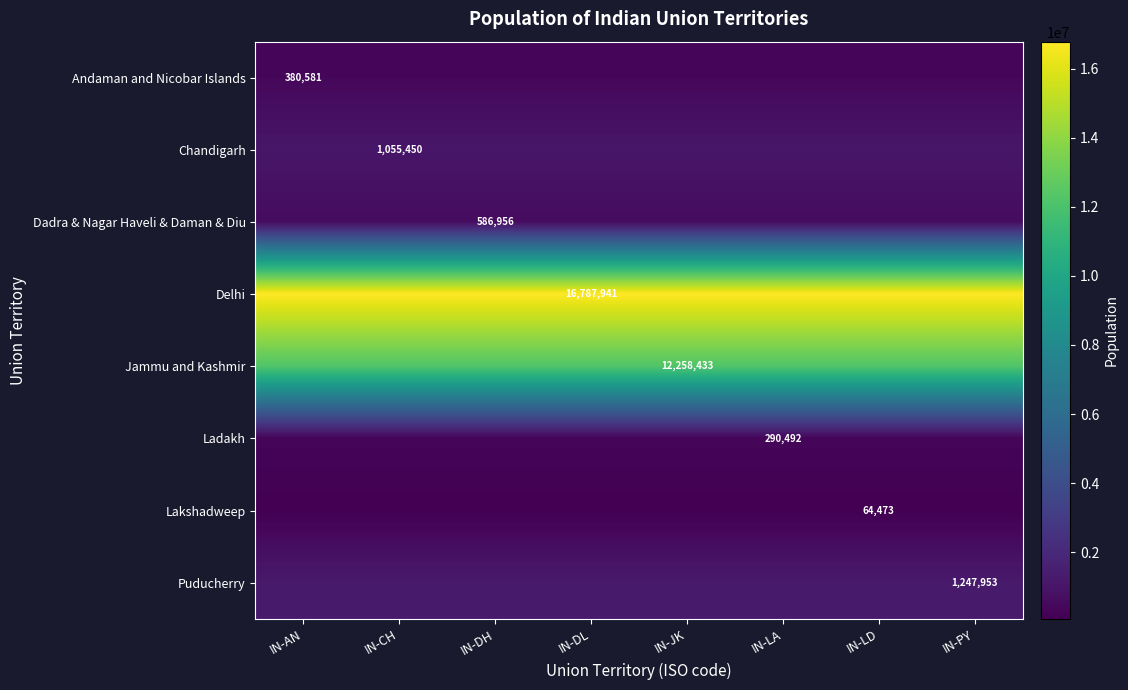

The Chandigarh series shows 643041 at IN-CH. True or false?

False